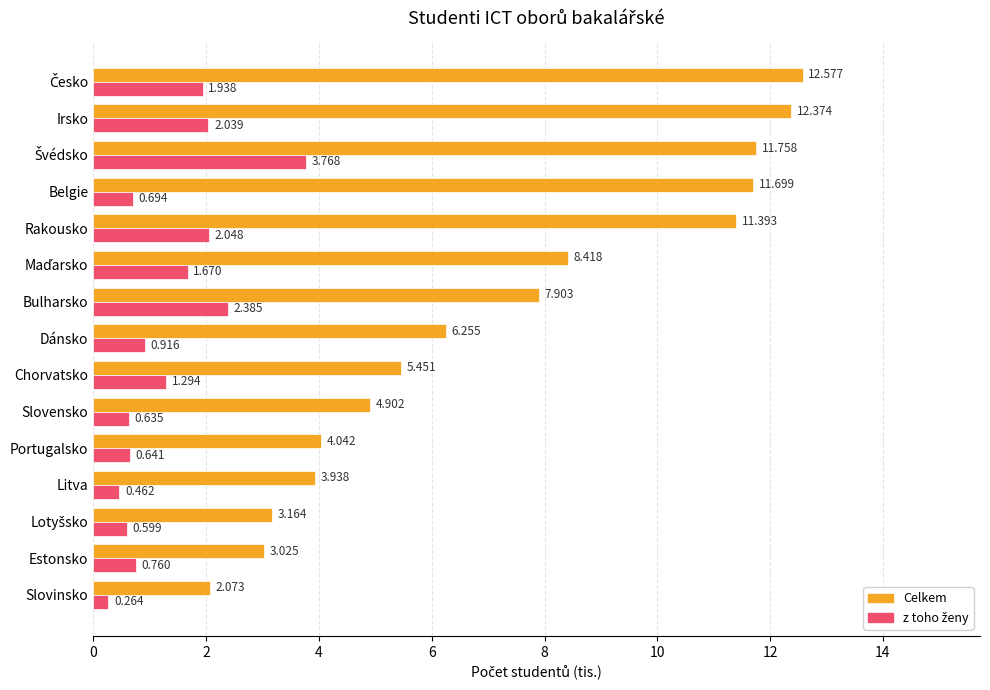

At which category does the chart reach its minimum across all series?

Slovinsko